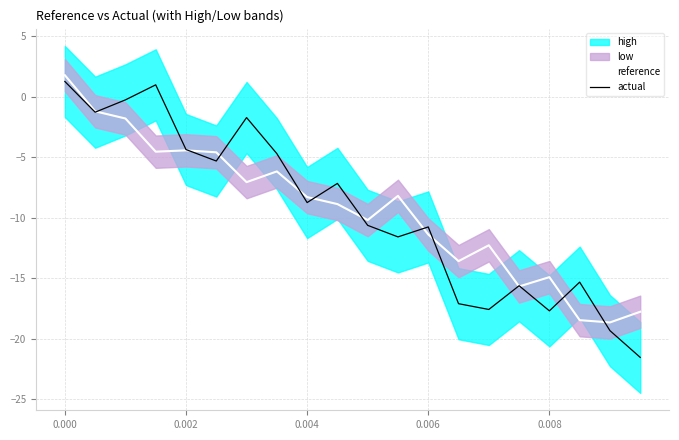

Is this an area chart (filled region under the line)?

No